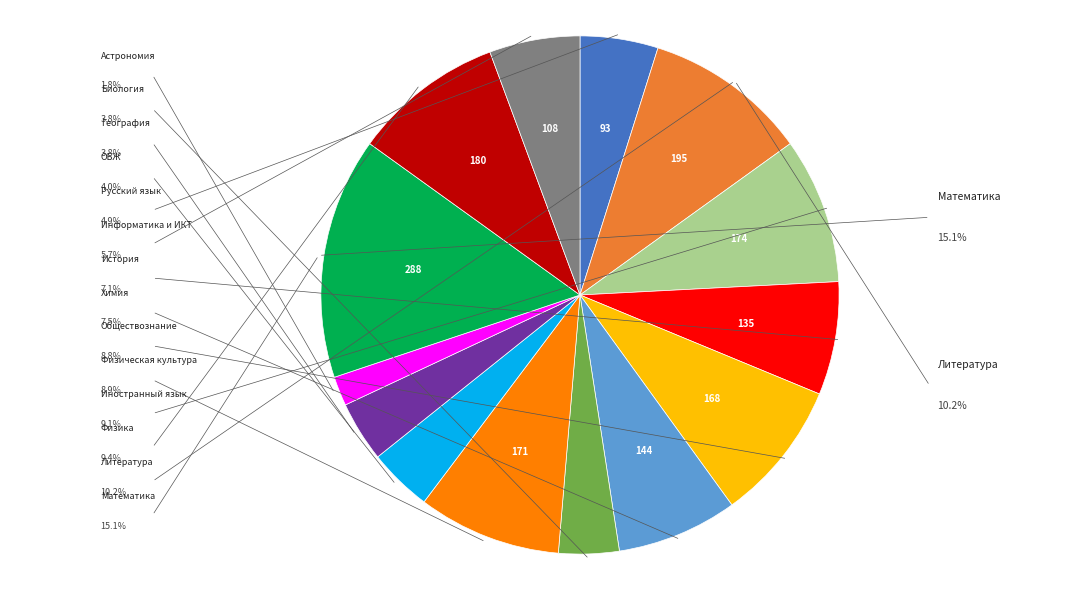

Does any single category account for the majority?

No